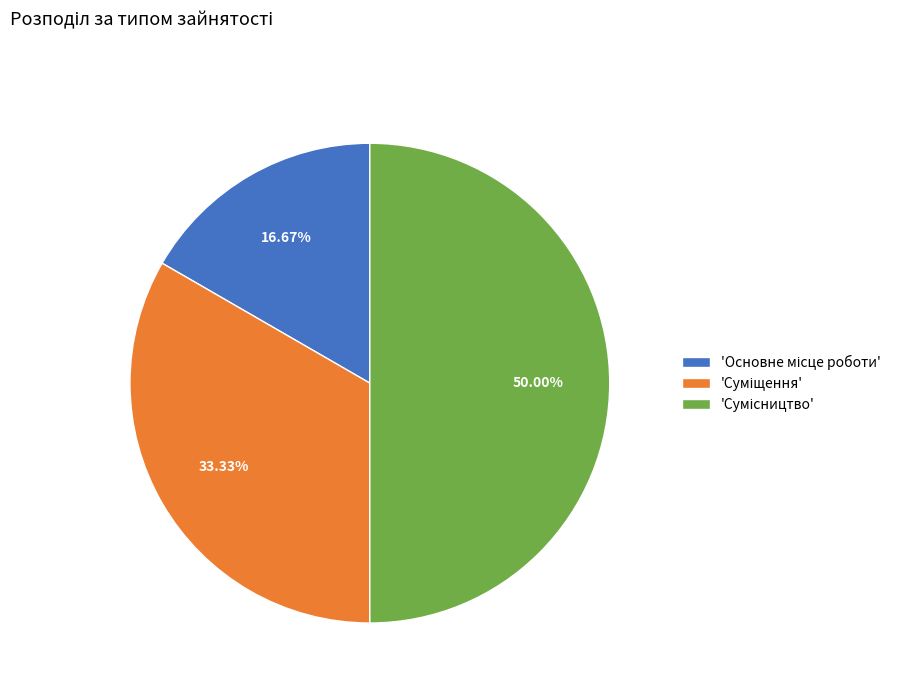

Count the number of slices in the pie.

3